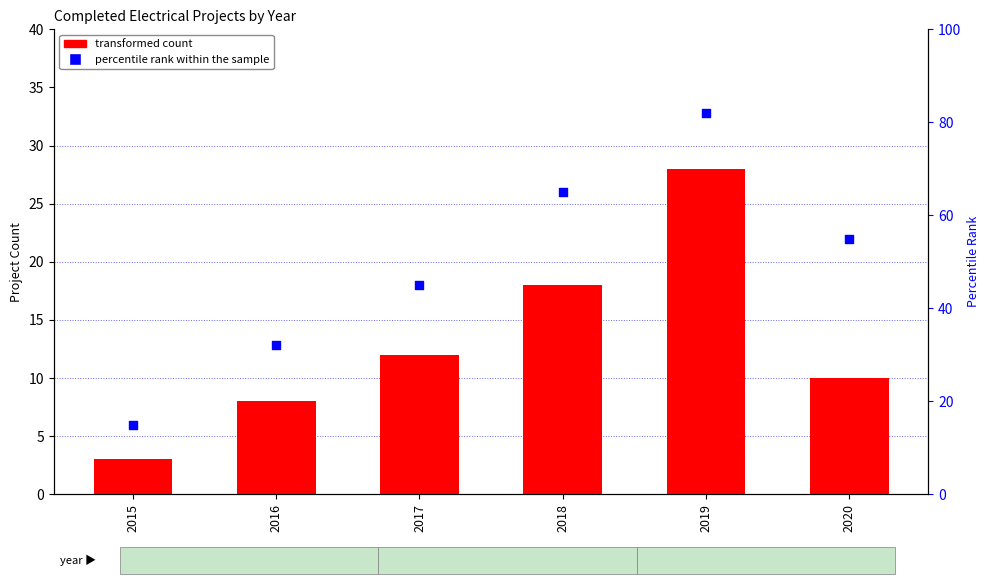

Is the value of percentile rank within the sample at 2016 greater than the value of transformed count at 2020?

Yes